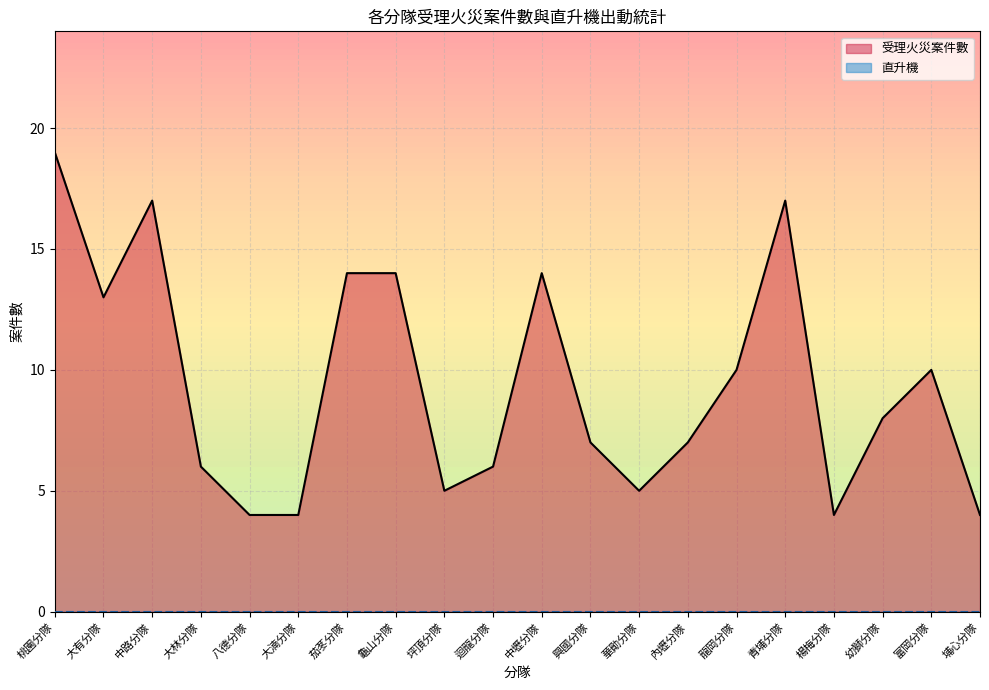

What is the average value?

9